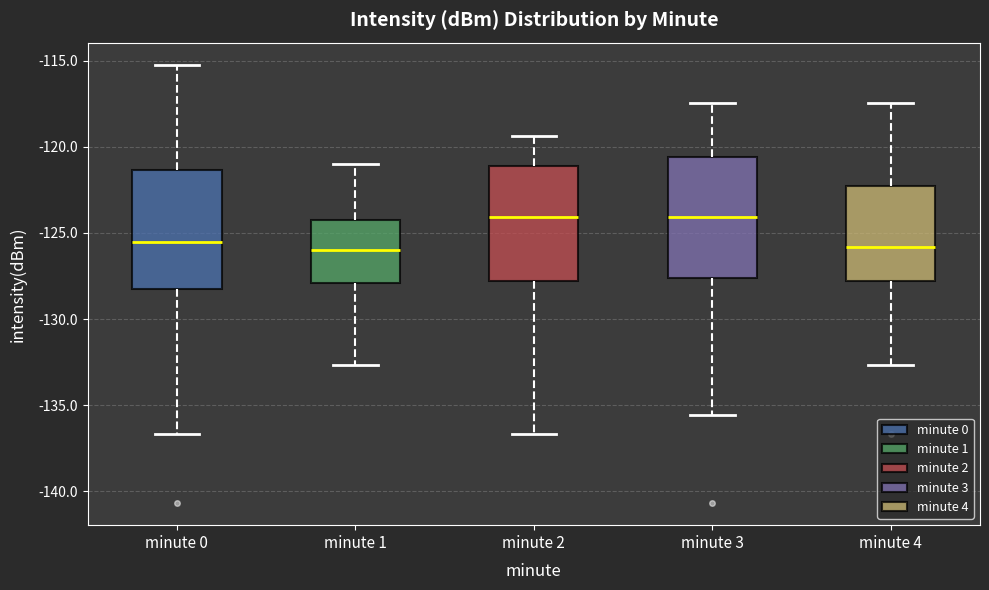

Reading left to right, transcribe this box plot: for each box, give where its median line is, the range the box spans, and where its two whiskers end, as read against the y-axis. The values are not printed on the chart, so give them approximately, as read against the axis.

minute 0: median -125.5, box -128.5 to -121.5, whiskers -136.5 to -115.0
minute 1: median -126.0, box -128.0 to -124.5, whiskers -132.5 to -121.0
minute 2: median -124.0, box -128.0 to -121.0, whiskers -136.5 to -119.5
minute 3: median -124.0, box -127.5 to -120.5, whiskers -135.5 to -117.5
minute 4: median -126.0, box -128.0 to -122.5, whiskers -132.5 to -117.5